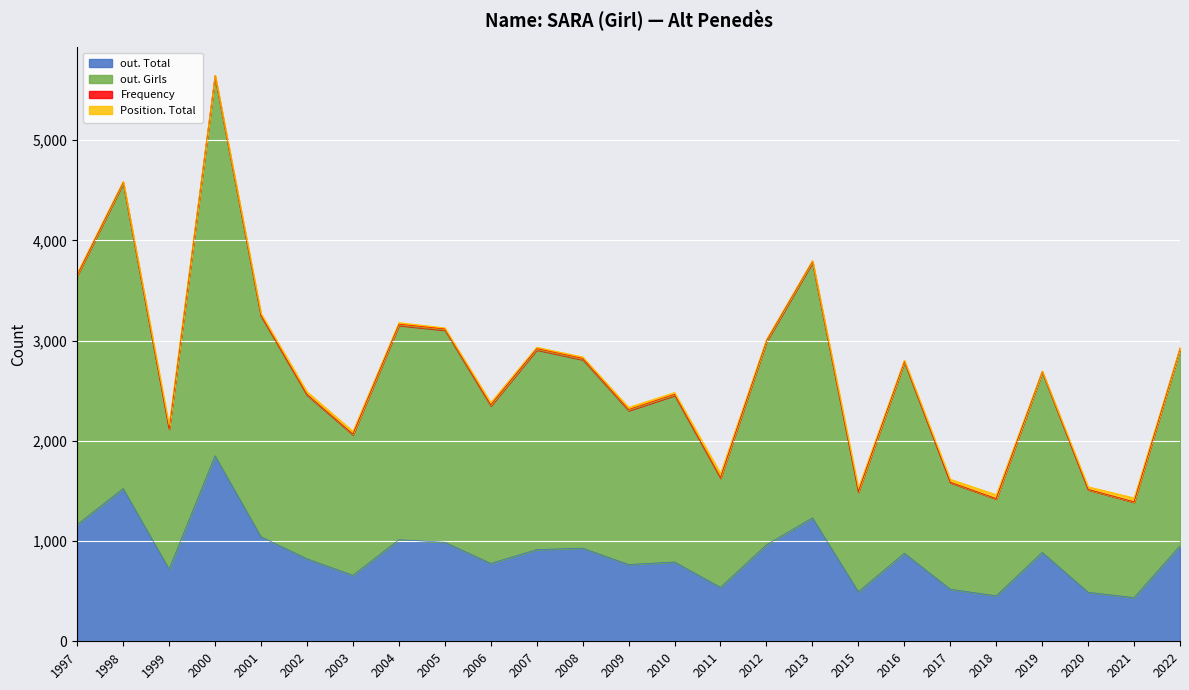

True or false: out. Girls and Frequency cross at least once.

False